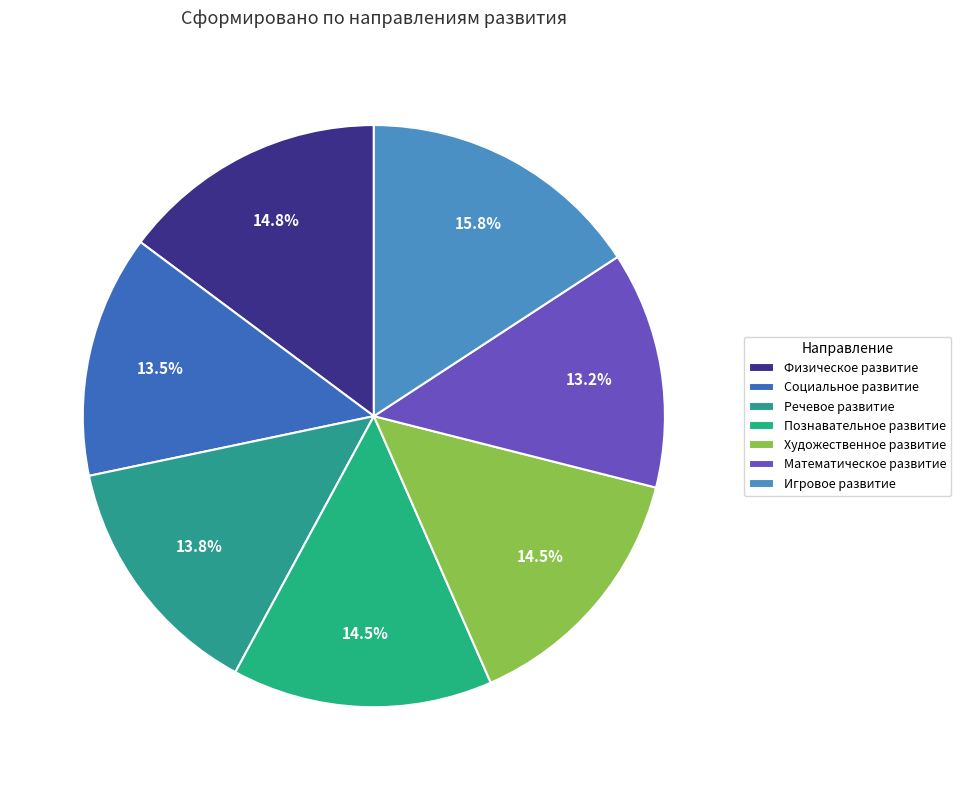

What is the largest slice in the pie chart?

Игровое развитие